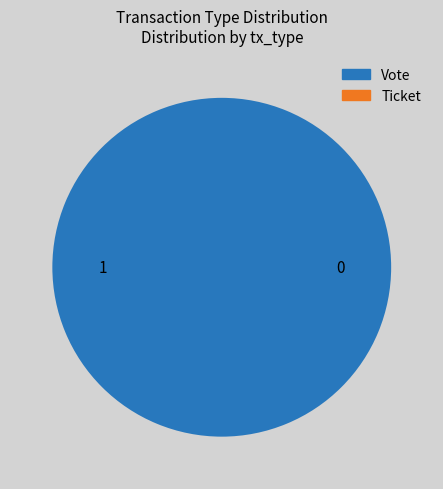

Combined, do Ticket and Vote account for over 50%?

Yes